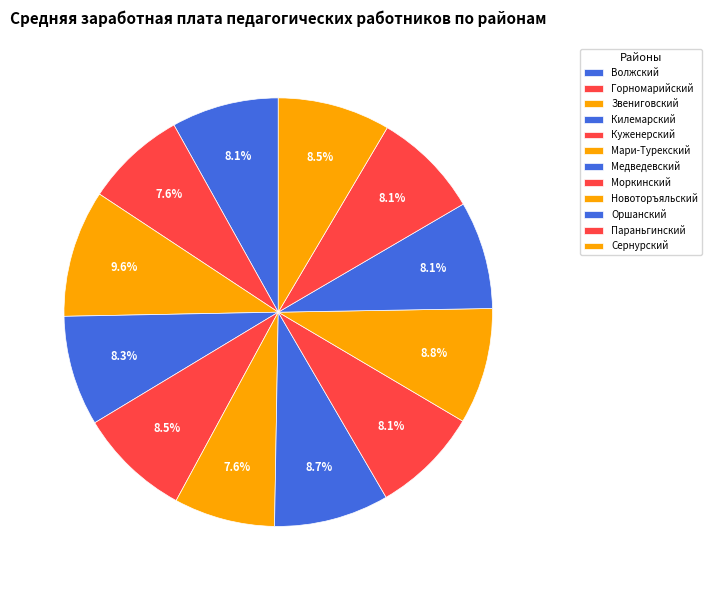

To the nearest percent, what is the difference between the largest and smallest slice percentages?

2%